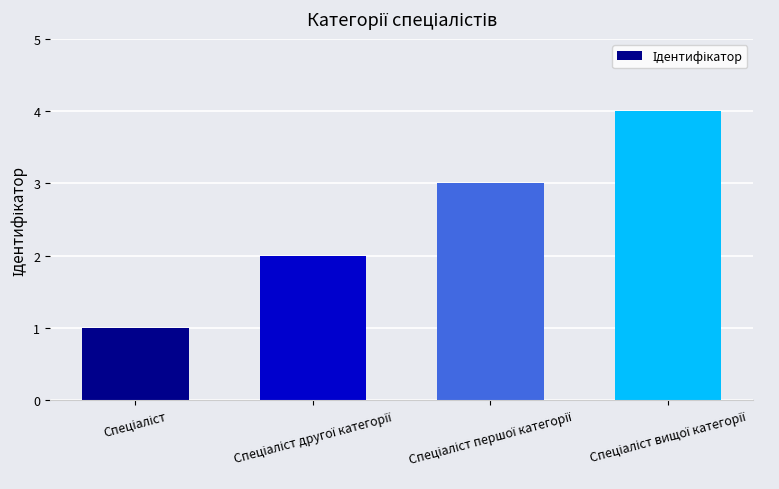

Count the number of data series in this chart.

1